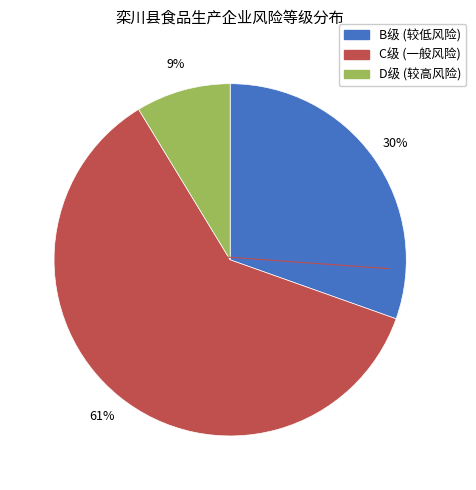

Does any single category account for the majority?

Yes